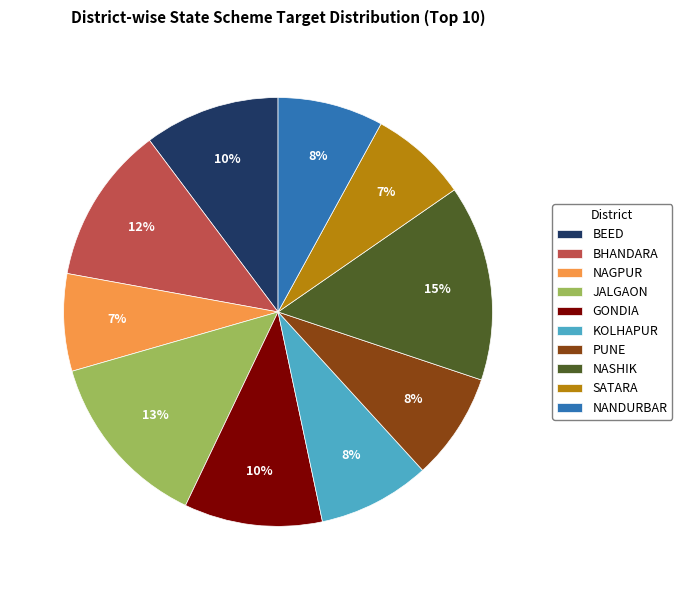

Is it true that JALGAON is 13% of the pie?

True